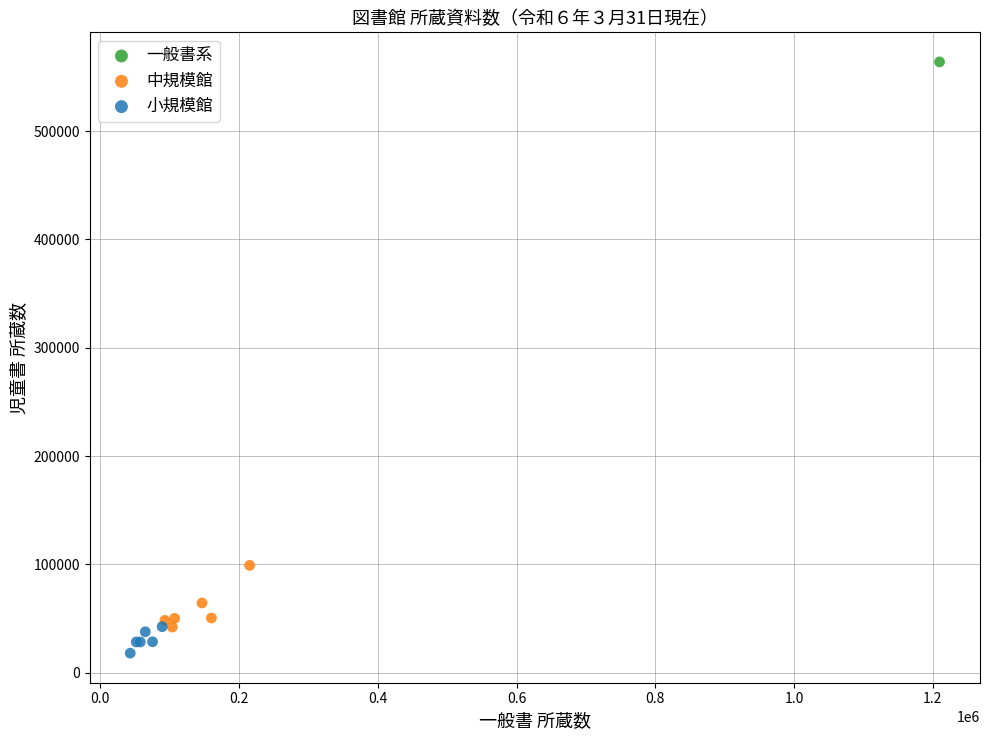

Which series contains the highest Y value?

一般書系